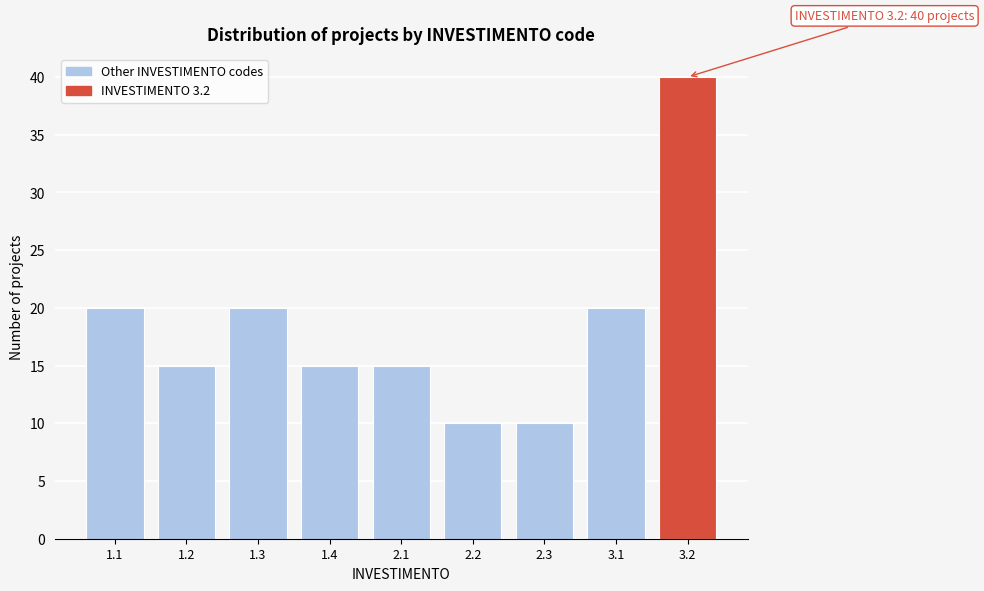

Reading left to right, what are all the values shown in this chart?

20	15	20	15	15	10	10	20	40